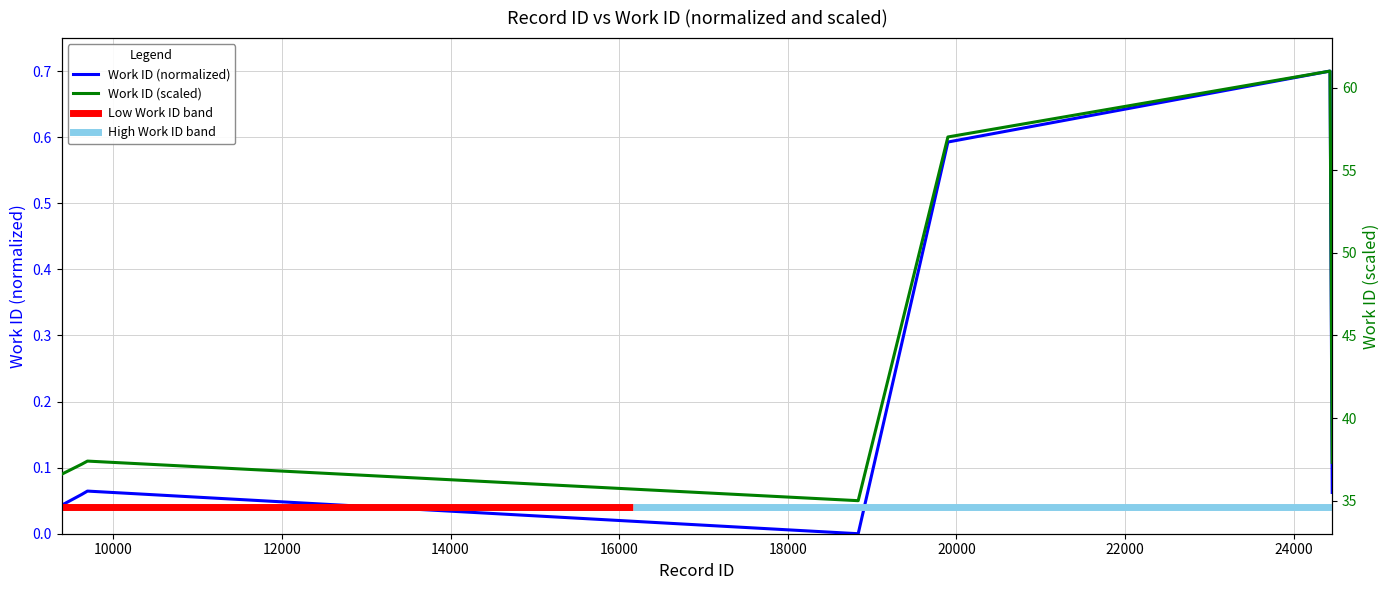

Reading left to right, what are all the values shown in this chart?

0.0	0.0	0.1	0.1	0.0	0.6	0.7	0.7	0.7	0.1